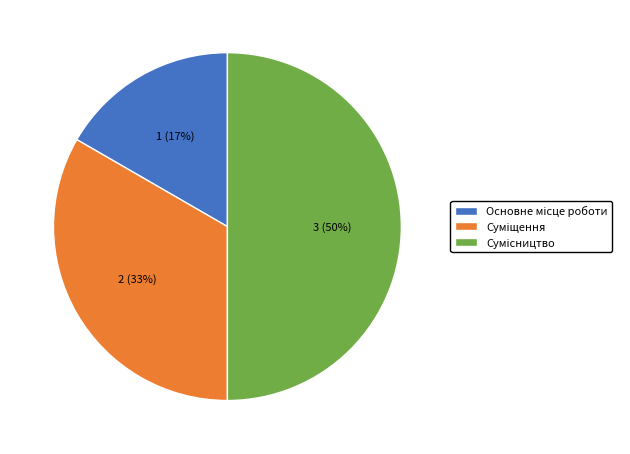

To the nearest percent, what is the average slice percentage?

33%